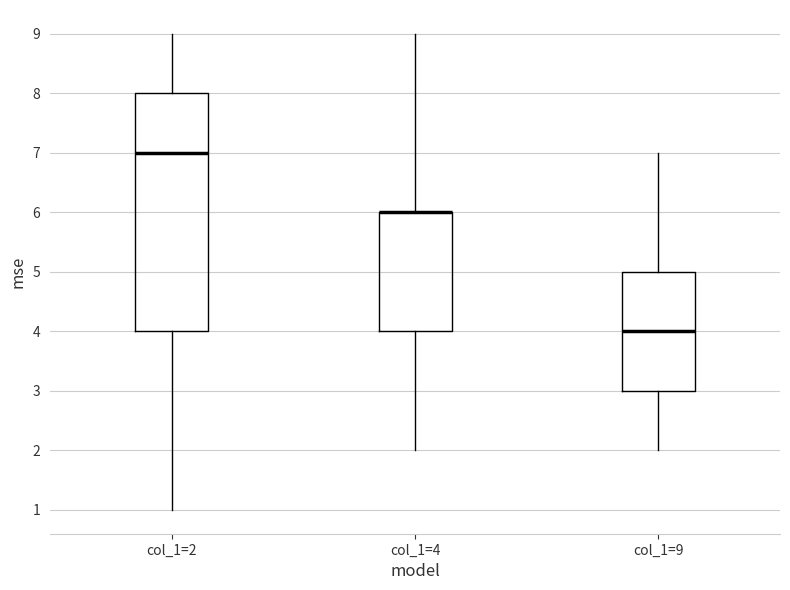

Reading left to right, read every box against the y-axis: the position of its median line, the range the box covers, and the ends of its whiskers. The values are not printed on the chart, so give them approximately, as read against the axis.

col_1=2: median 7, box 4 to 8, whiskers 1 to 9
col_1=4: median 6 (drawn on the box's upper edge), box 4 to 6, whiskers 2 to 9
col_1=9: median 4, box 3 to 5, whiskers 2 to 7